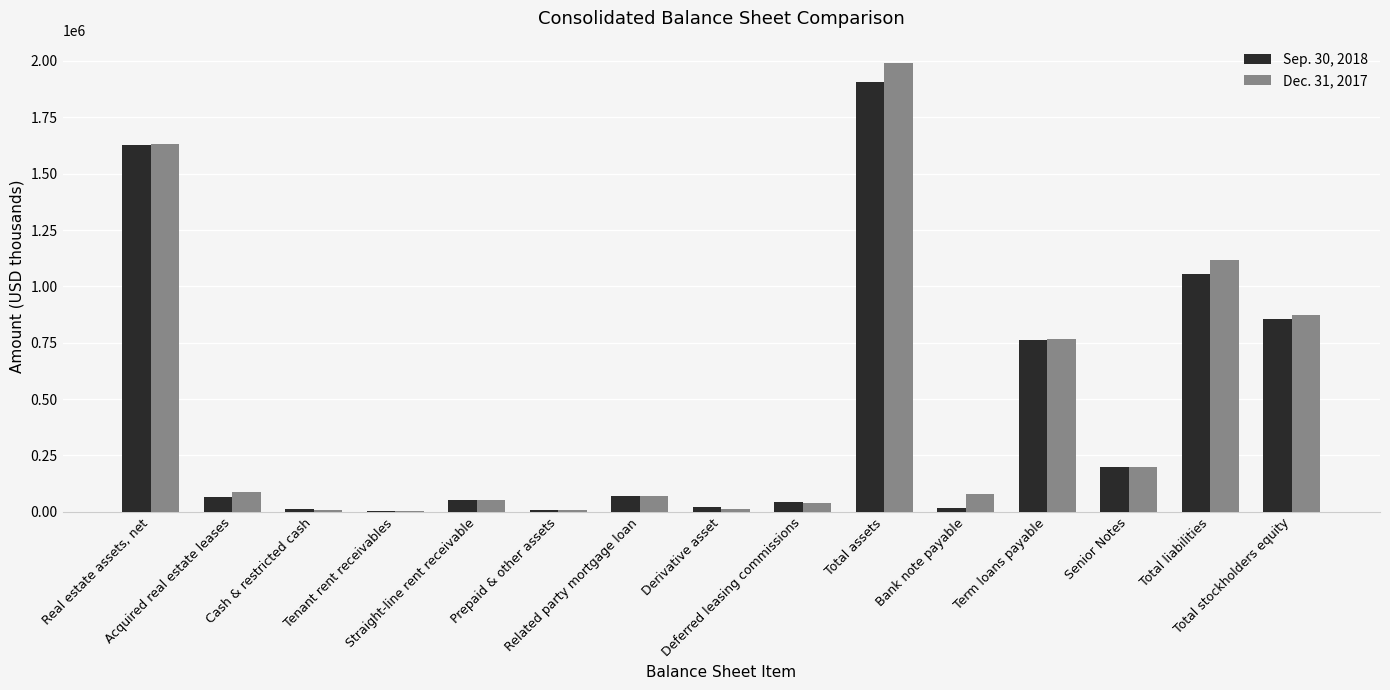

At which category is the sum across all series the highest?

Total assets